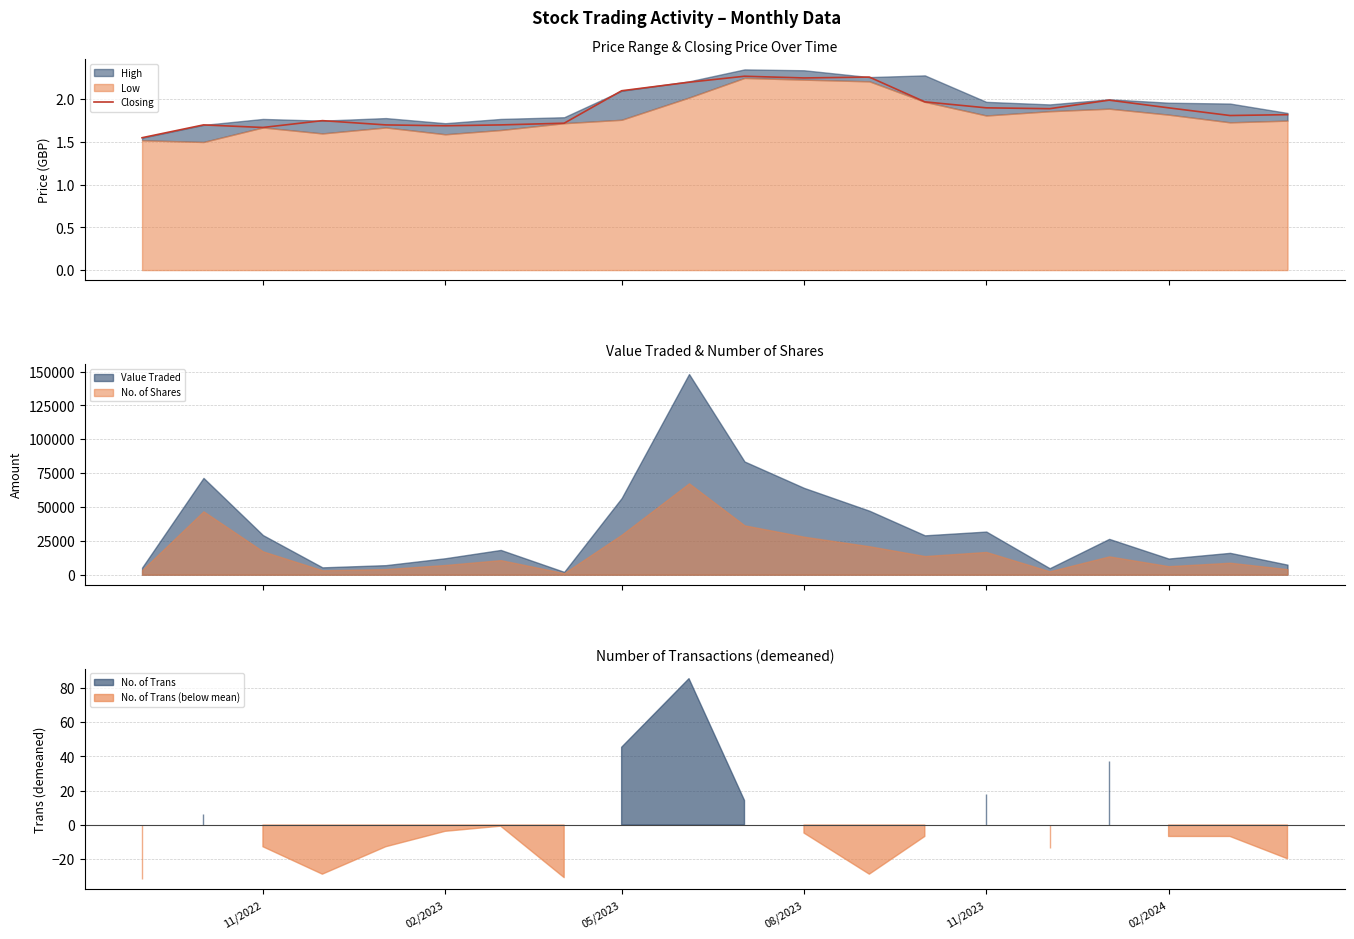

What is the difference between the maximum and minimum values?

0.7